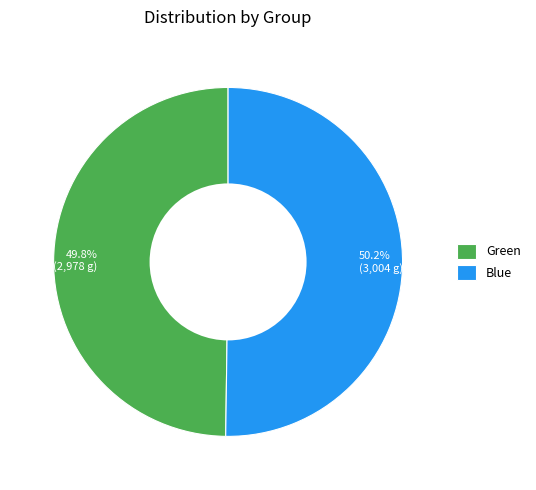

To the nearest percent, what is the combined percentage of Blue and Green?

100%